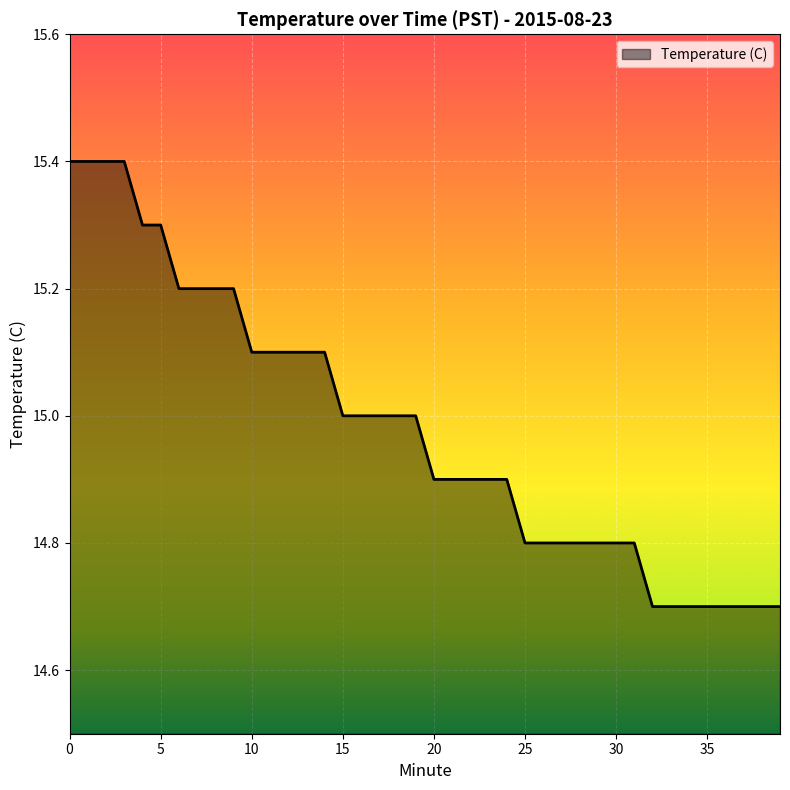

What is the sum of all values?

599.2